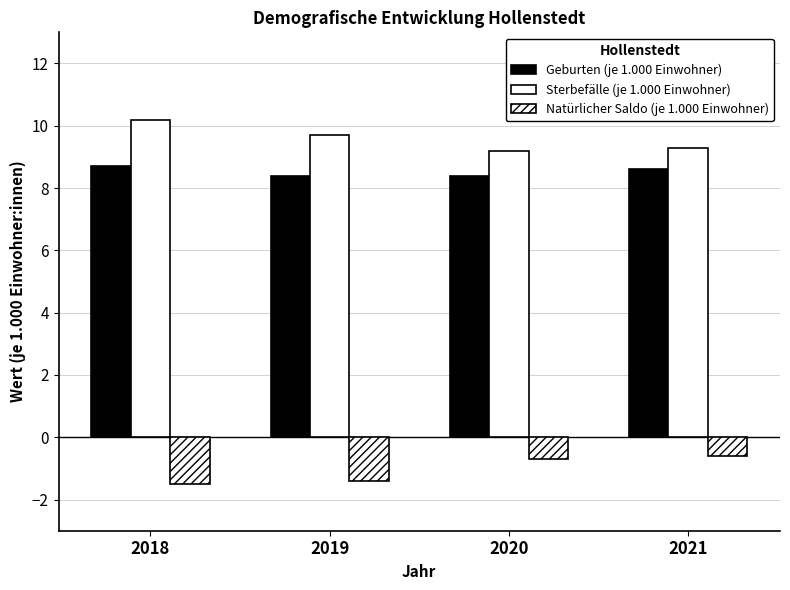

Reading right to left, transcribe all the data shown in this chart.

Geburten (je 1.000 Einwohner): 2021=8.6	2020=8.4	2019=8.4	2018=8.7
Sterbefälle (je 1.000 Einwohner): 2021=9.3	2020=9.2	2019=9.7	2018=10.2
Natürlicher Saldo (je 1.000 Einwohner): 2021=-0.6	2020=-0.7	2019=-1.4	2018=-1.5